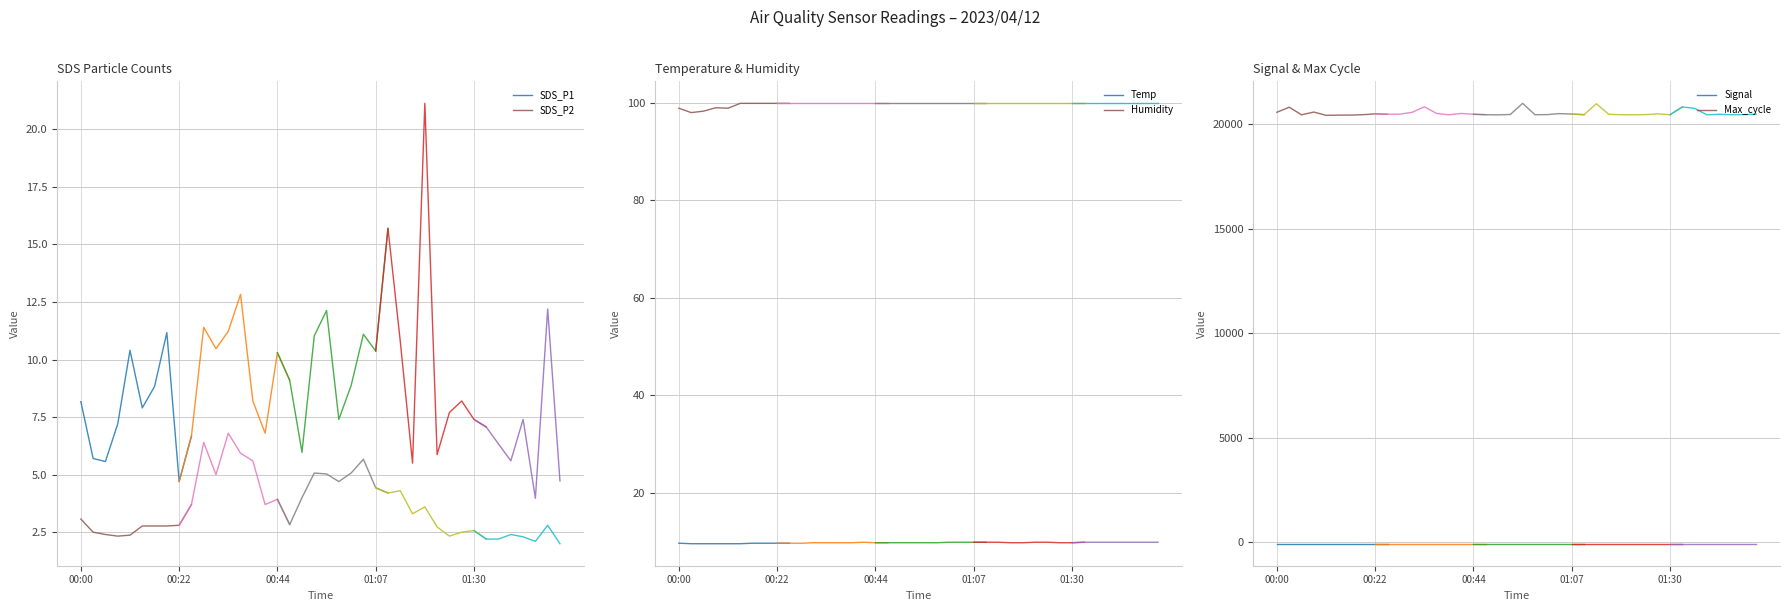

What is the average value of the Max_cycle series?

20503